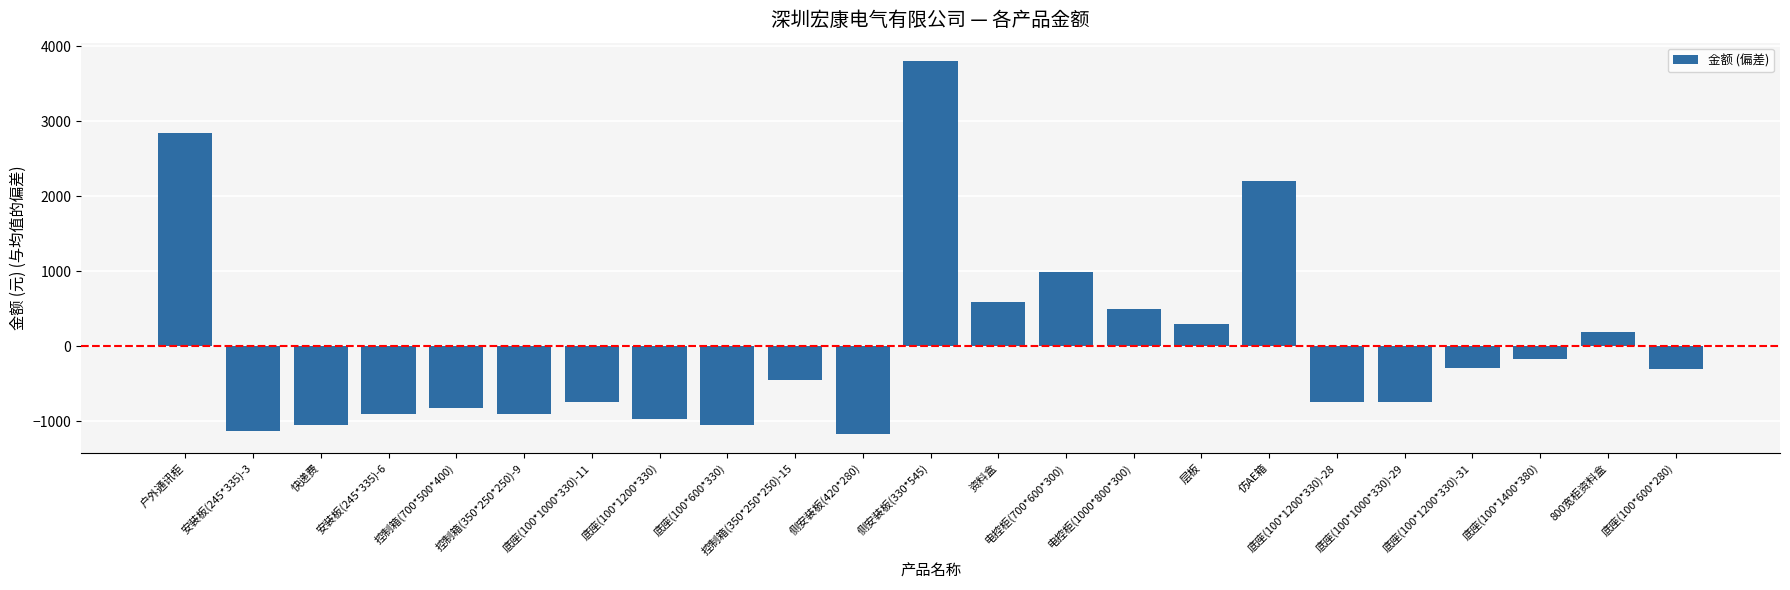

What is the label of the 11th bar from the right?

资料盒